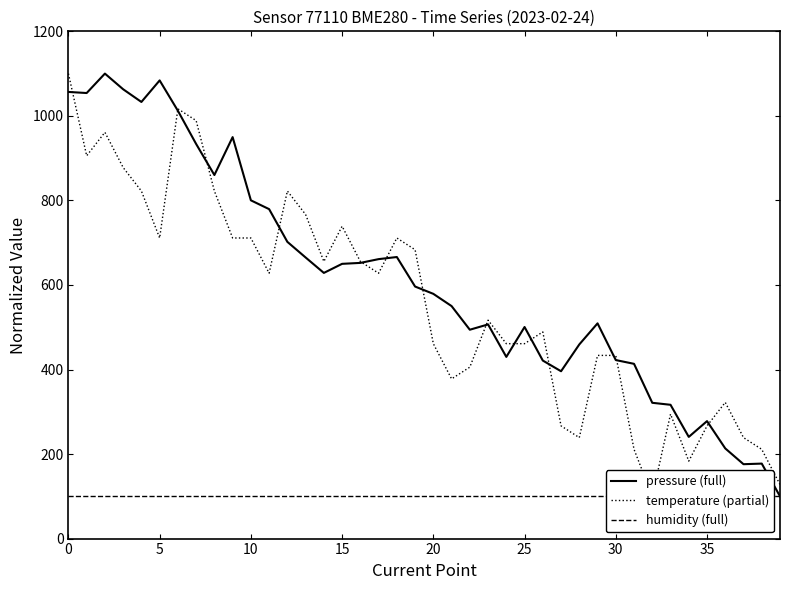

Reading left to right, transcribe all the data shown in this chart.

pressure (full): 1056.6	1054.0	1100.0	1062.9	1032.9	1083.9	1012.1	933.5	860.1	949.8	800.2	779.4	702.0	665.0	628.5	650.0	652.2	661.1	666.1	596.3	579.0	550.0	494.1	506.7	429.8	500.5	421.2	395.9	459.3	509.2	422.3	413.4	321.2	316.5	240.5	277.9	213.3	176.0	177.4	100.0
temperature (partial): 1100.0	905.6	961.1	877.8	822.2	711.1	1016.7	988.9	822.2	711.1	711.1	627.8	822.2	766.7	655.6	738.9	655.6	627.8	711.1	683.3	461.1	377.8	405.6	516.7	461.1	461.1	488.9	266.7	238.9	433.3	433.3	211.1	100.0	294.4	183.3	266.7	322.2	238.9	211.1	127.8
humidity (full): 100.0	100.0	100.0	100.0	100.0	100.0	100.0	100.0	100.0	100.0	100.0	100.0	100.0	100.0	100.0	100.0	100.0	100.0	100.0	100.0	100.0	100.0	100.0	100.0	100.0	100.0	100.0	100.0	100.0	100.0	100.0	100.0	100.0	100.0	100.0	100.0	100.0	100.0	100.0	100.0